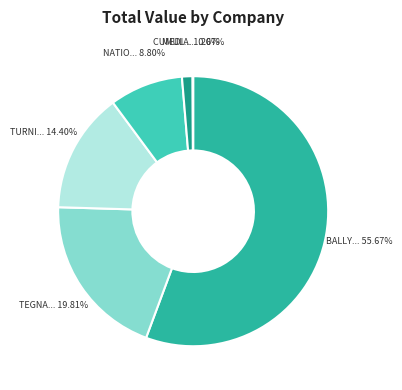

Is there any slice that represents more than half of the pie?

Yes